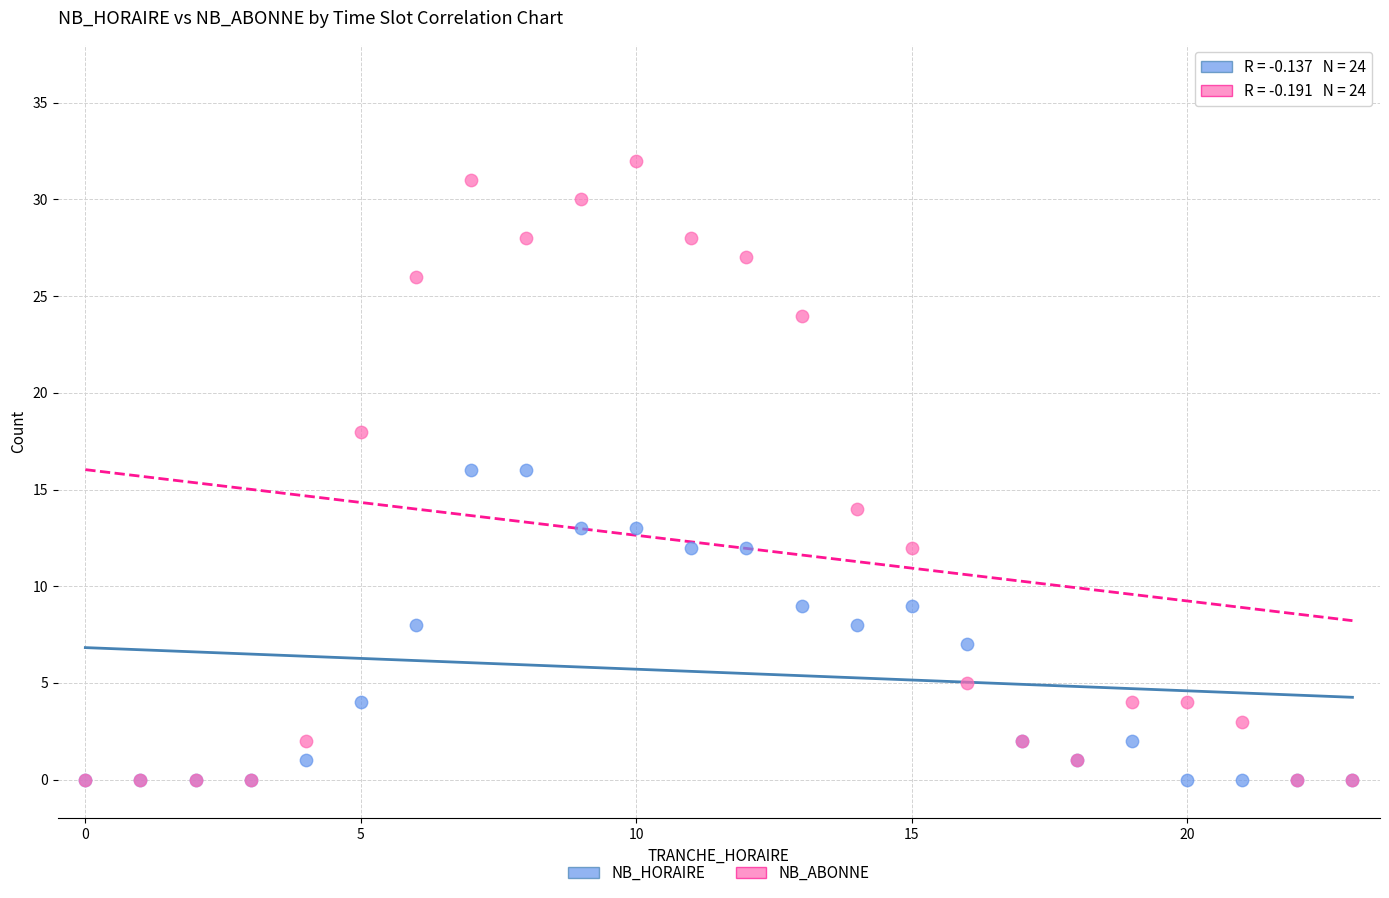

Which series reaches the maximum Y coordinate?

NB_ABONNE